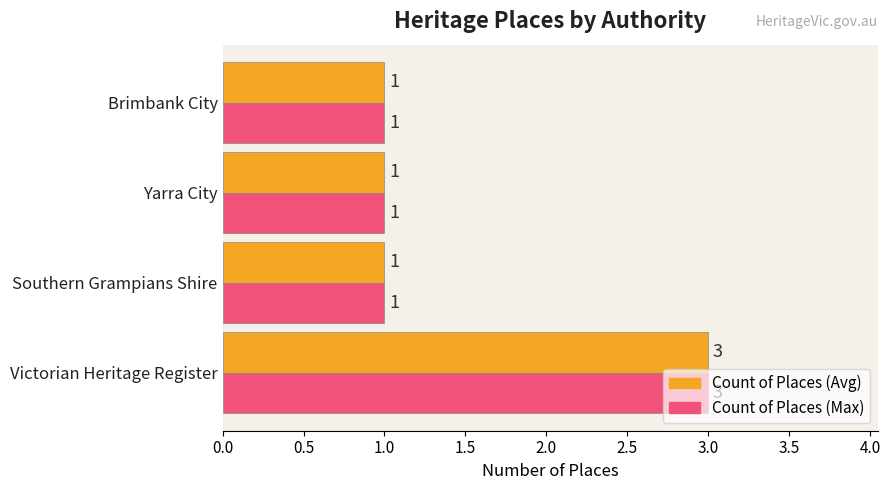

Which label corresponds to the largest value in the chart?

Victorian Heritage Register